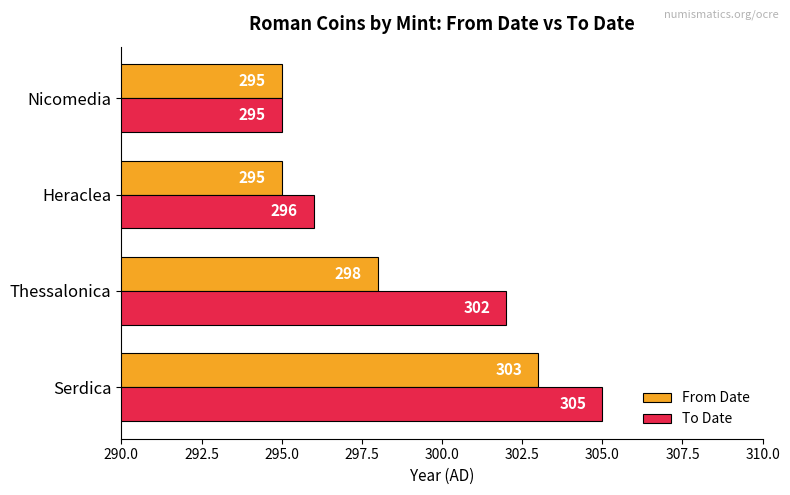

Is it true that To Date equals 295 at Nicomedia?

True